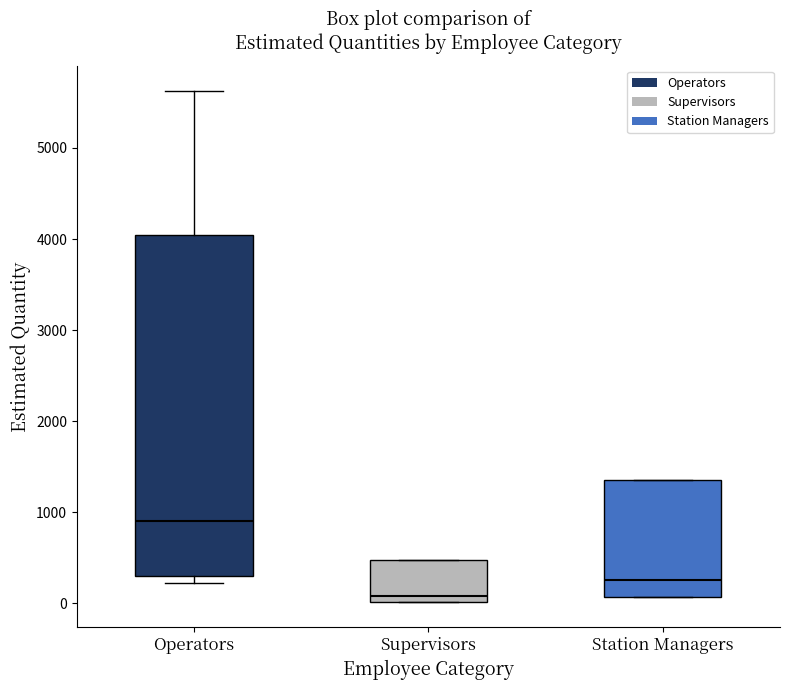

Reading left to right, transcribe this box plot: for each box, give where its median line is, the range the box spans, and where its two whiskers end, as read against the y-axis. The values are not printed on the chart, so give them approximately, as read against the axis.

Operators: median 900, box 300 to 4100, whiskers 200 to 5600
Supervisors: median 100, box 0 to 500, whiskers 0 to 500
Station Managers: median 300, box 100 to 1400, whiskers 100 to 1400